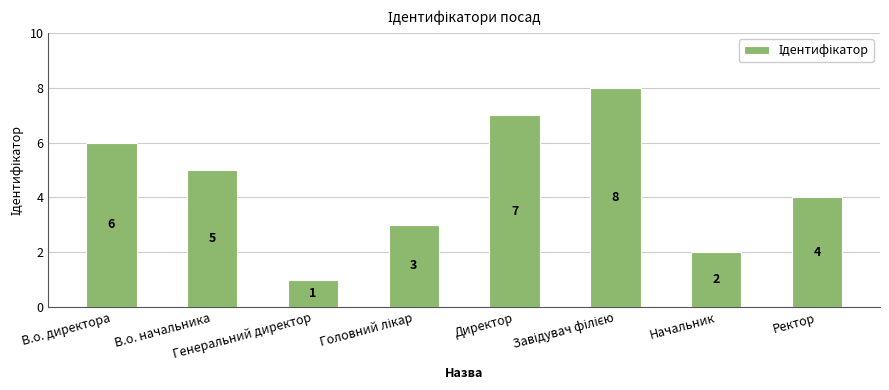

What value does the data have at В.о. начальника?

5